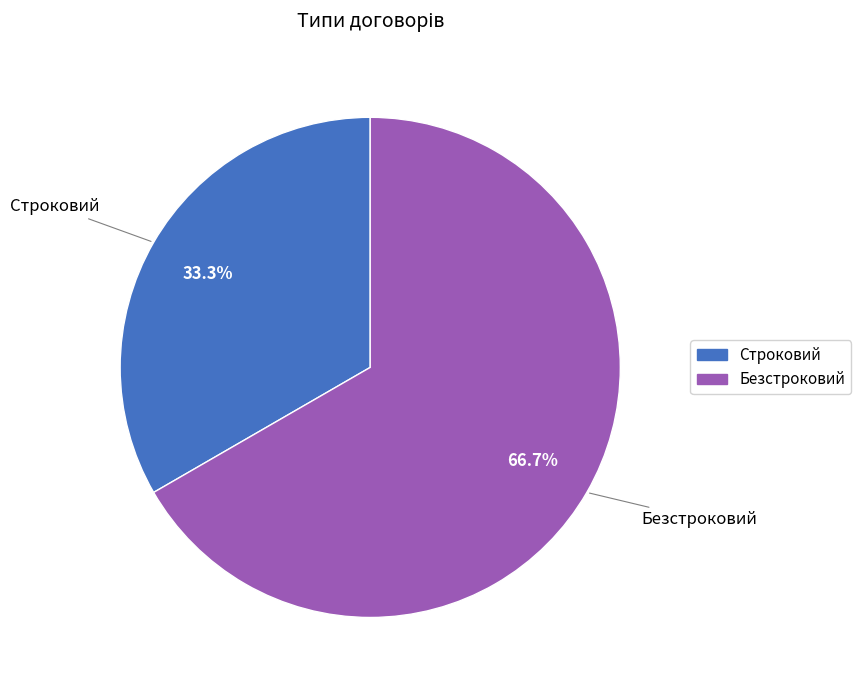

What percentage is NOT represented by Строковий?

66.7%